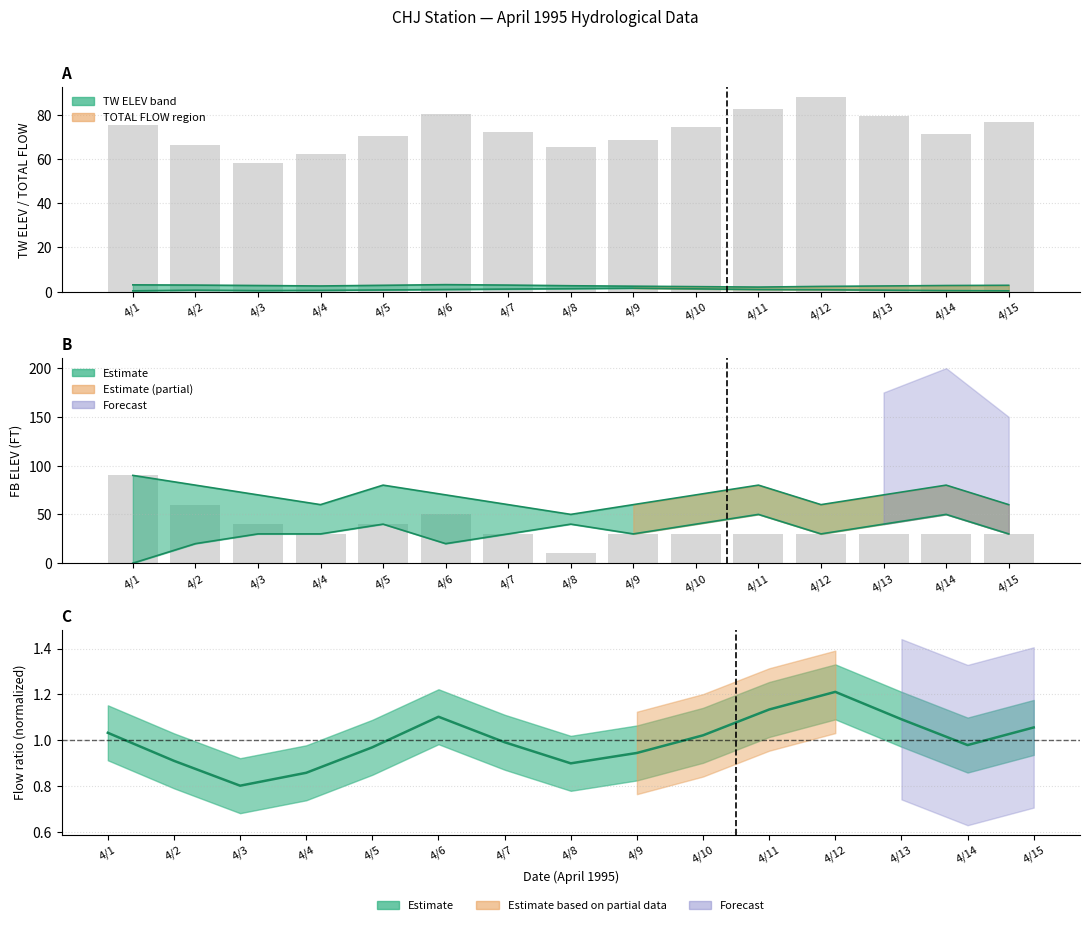

Is it true that TOTAL FLOW (KCFS) equals 106.4 at 4/1?

False